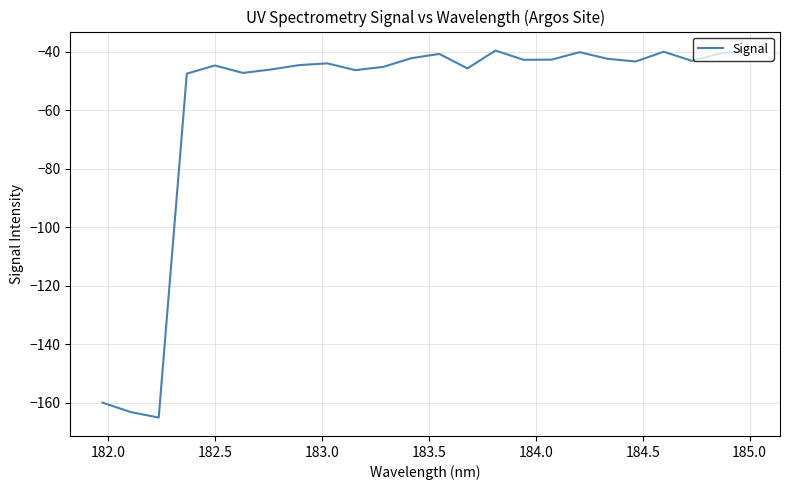

What is the difference between the maximum and minimum values?

125.7